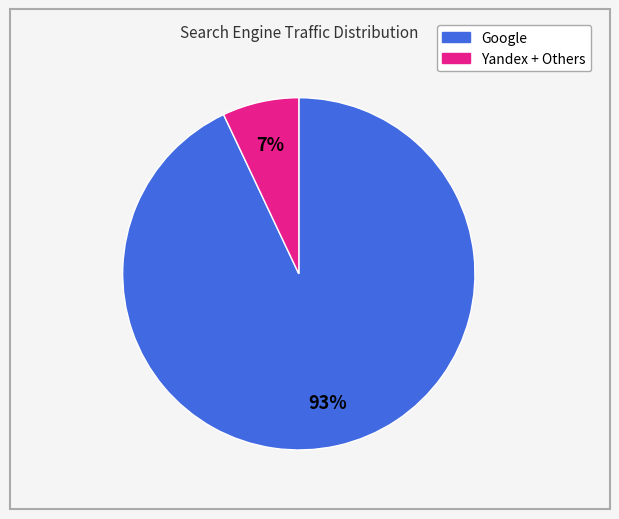

Does any single category account for the majority?

Yes